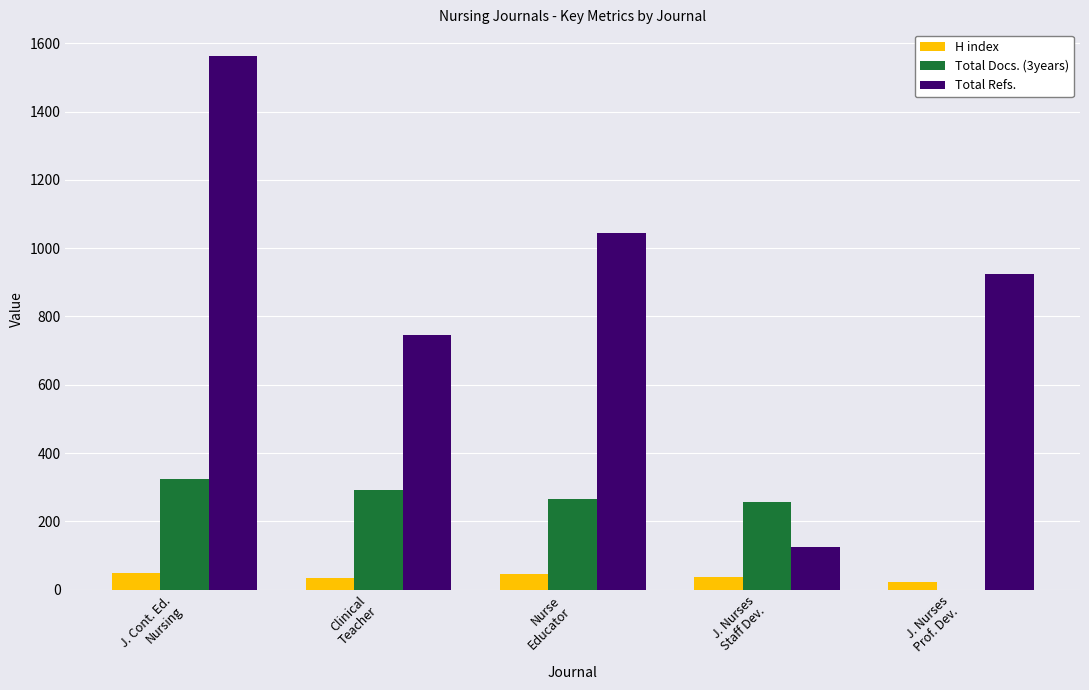

How many series are shown in this chart?

3